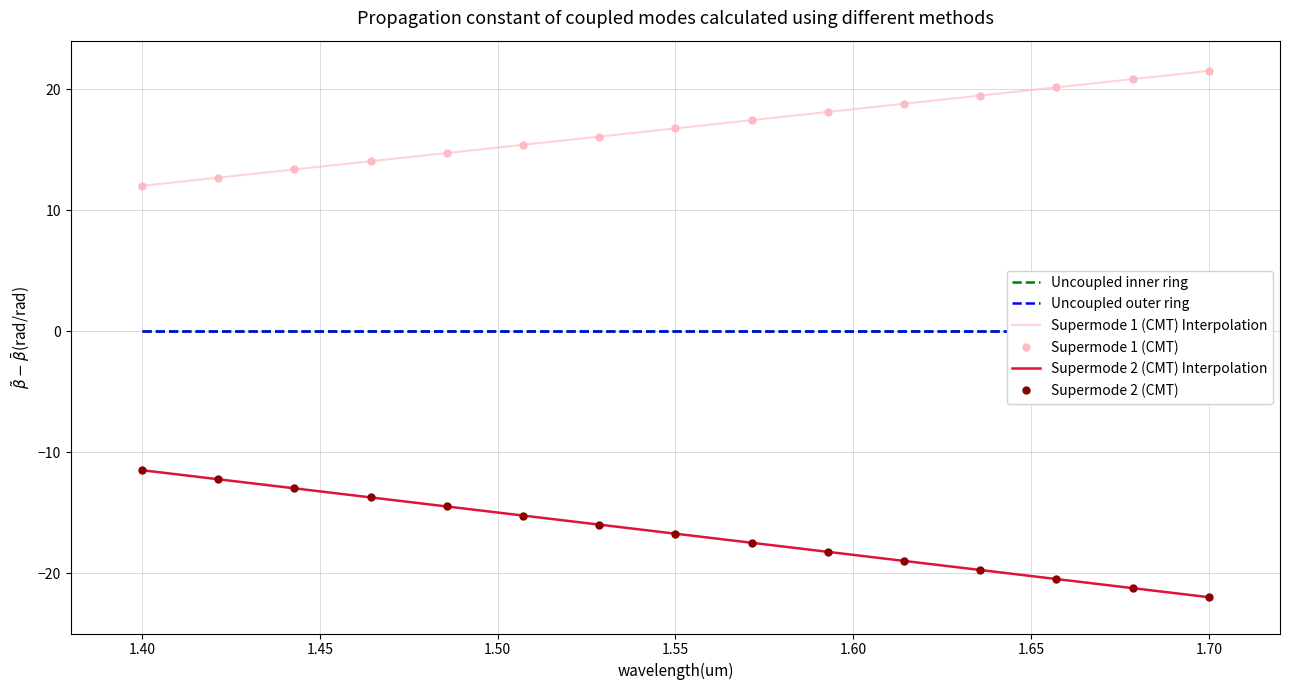

Reading left to right, extract all data points from this chart.

Uncoupled inner ring: 0.0	0.0	0.0	0.0	0.0	0.0	0.0	0.0	0.0	0.0	0.0	0.0	0.0	0.0	0.0
Uncoupled outer ring: 0.0	0.0	0.0	0.0	0.0	0.0	0.0	0.0	0.0	0.0	0.0	0.0	0.0	0.0	0.0
Supermode 1 (CMT) Interpolation: 12.0	12.7	13.4	14.0	14.7	15.4	16.1	16.8	17.4	18.1	18.8	19.5	20.1	20.8	21.5
Supermode 1 (CMT): 12.0	12.7	13.4	14.0	14.7	15.4	16.1	16.8	17.4	18.1	18.8	19.5	20.1	20.8	21.5
Supermode 2 (CMT) Interpolation: -11.5	-12.2	-13.0	-13.8	-14.5	-15.2	-16.0	-16.8	-17.5	-18.2	-19.0	-19.8	-20.5	-21.2	-22.0
Supermode 2 (CMT): -11.5	-12.2	-13.0	-13.8	-14.5	-15.2	-16.0	-16.8	-17.5	-18.2	-19.0	-19.8	-20.5	-21.2	-22.0